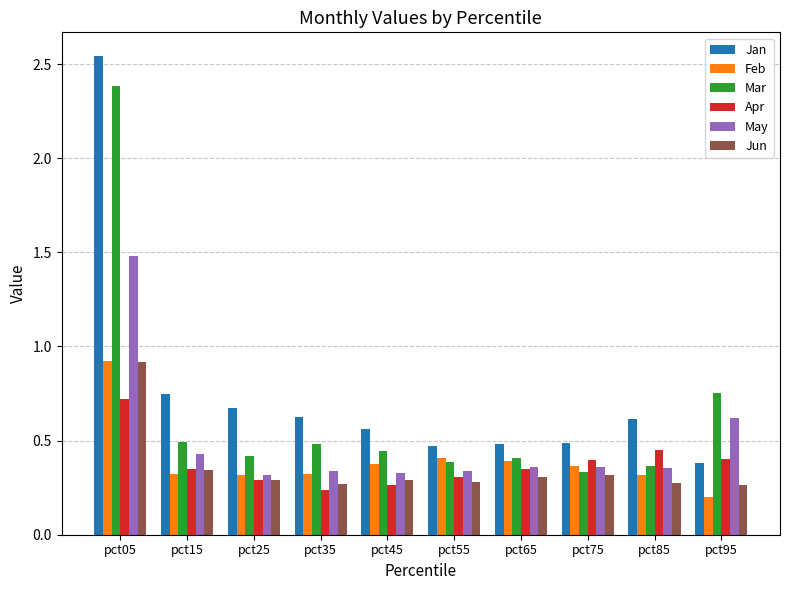

True or false: May has a value of 1.5 at pct05.

True